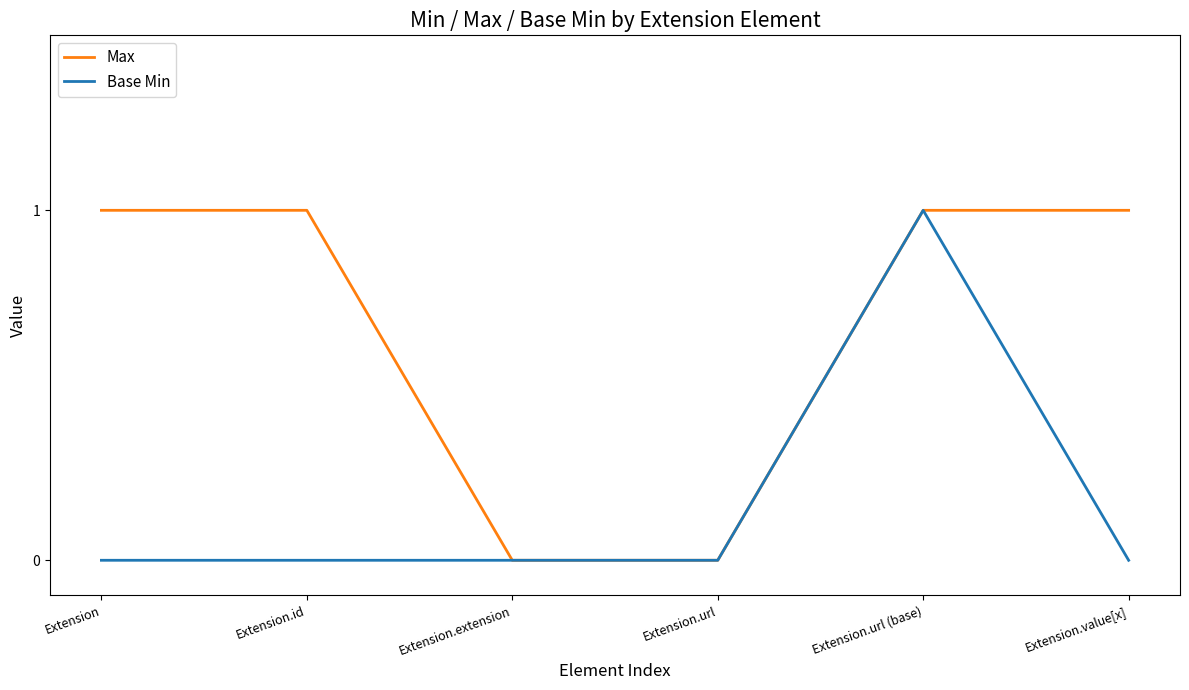

At which label does Base Min reach its peak?

Extension.url (base)